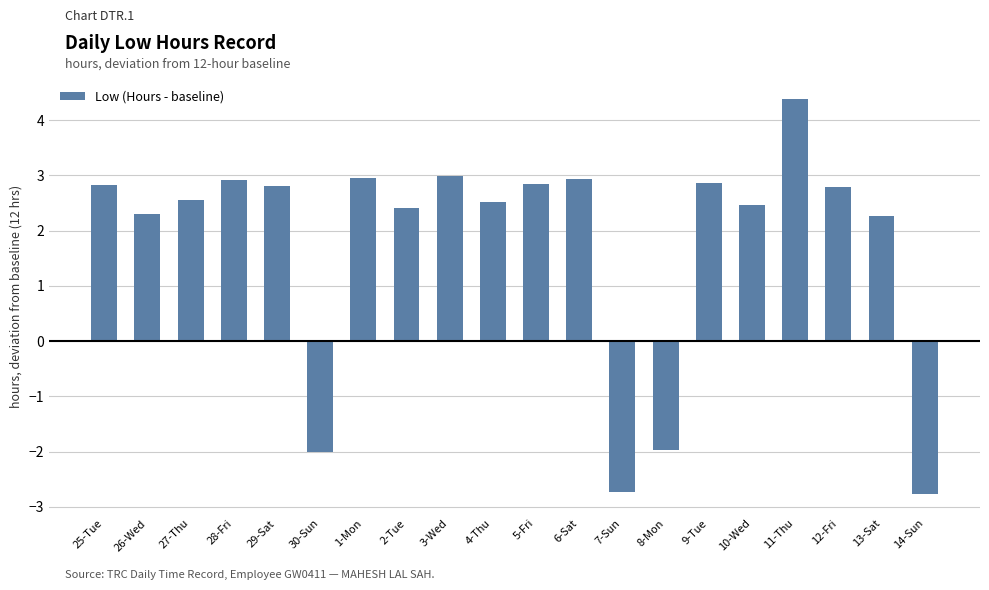

What is the ratio of the value at 4-Thu to the value at 26-Wed?

1.1